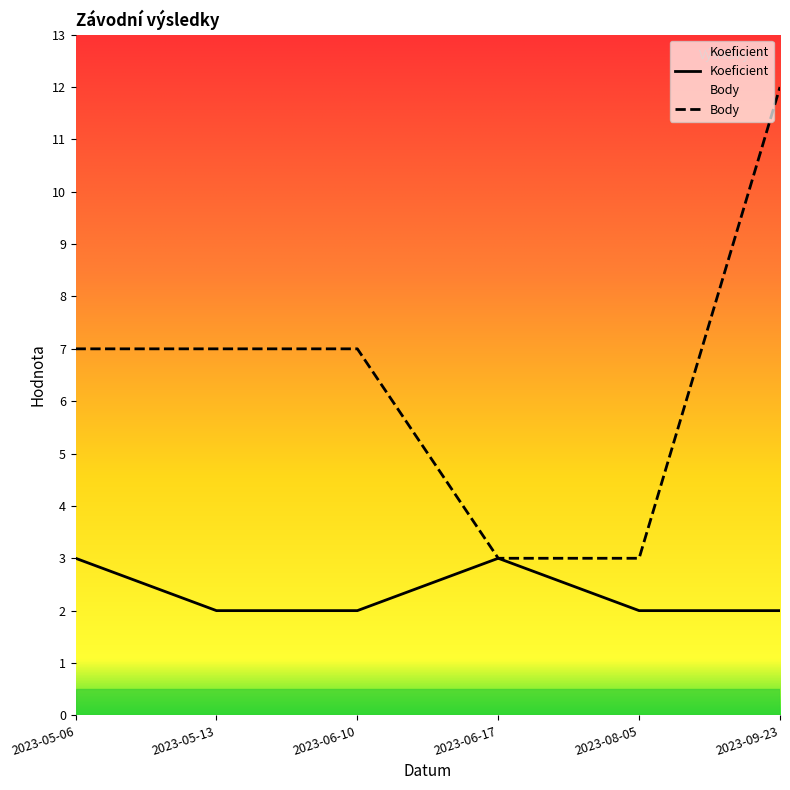

What is the greatest value displayed?

12